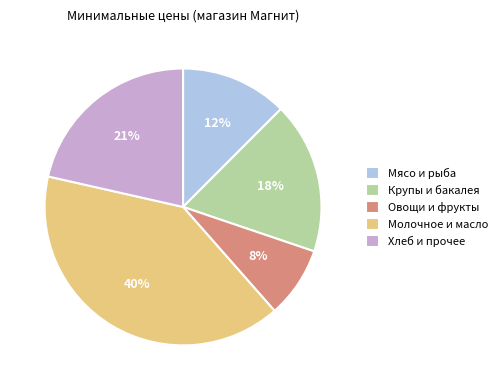

Count the number of slices in the pie.

5